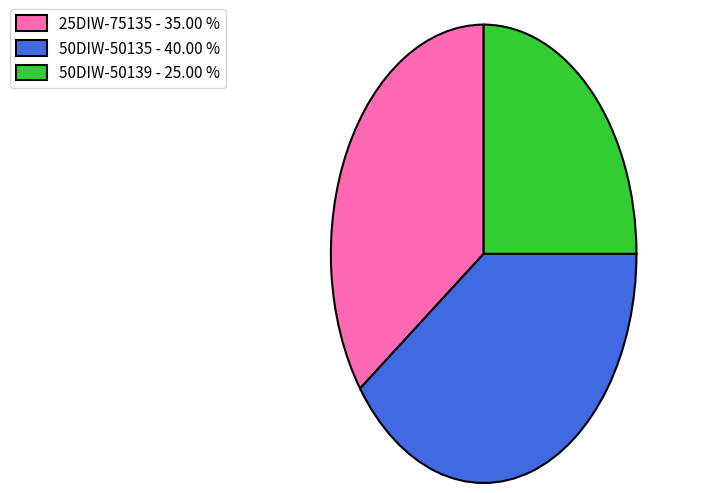

Rank the categories by value from lowest to highest.

50DIW-50139, 25DIW-75135, 50DIW-50135